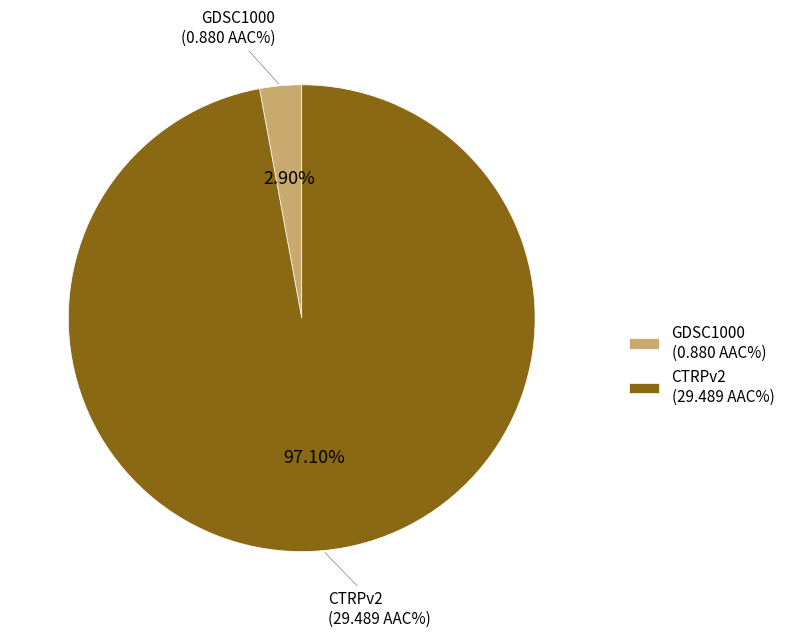

The GDSC1000 slice represents 3% of the pie. True or false?

True